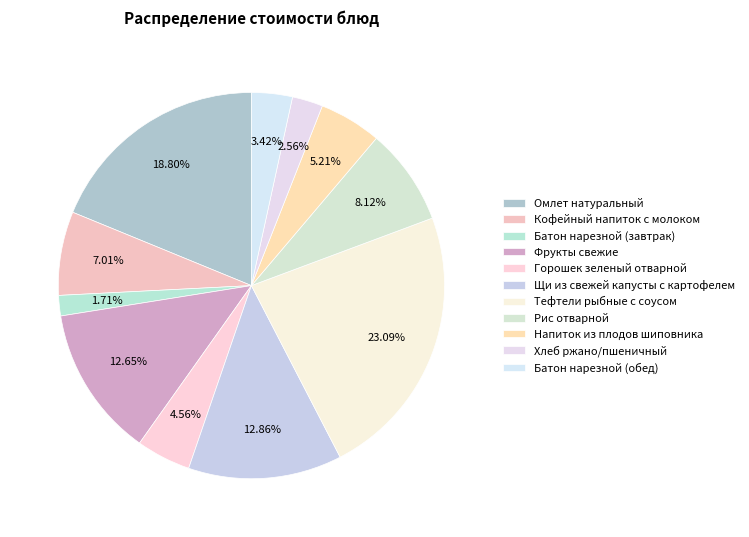

How many segments does this pie chart have?

11